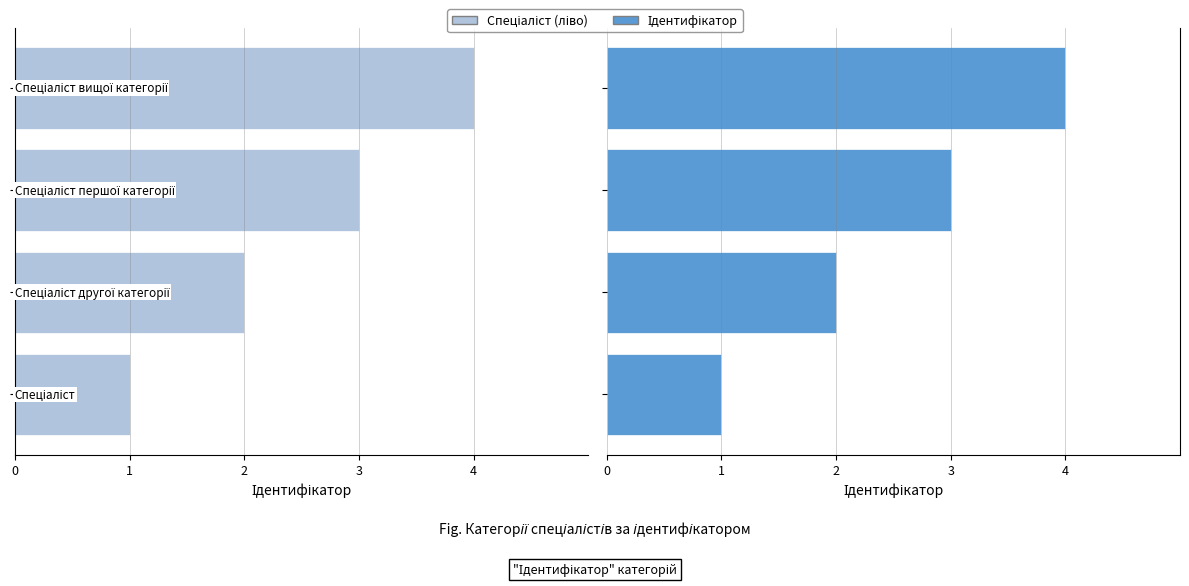

True or false: Спеціаліст (ліво) has a value of -1 at 2.

False